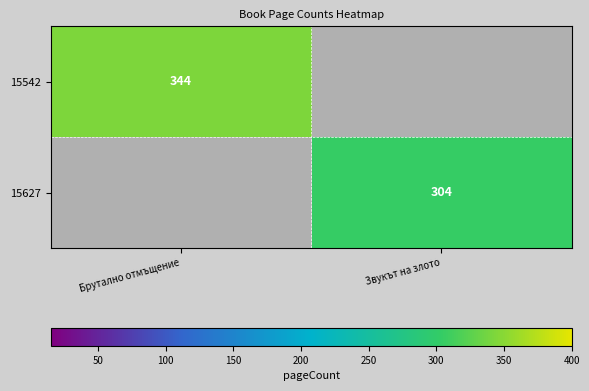

How many distinct data groups are displayed?

2